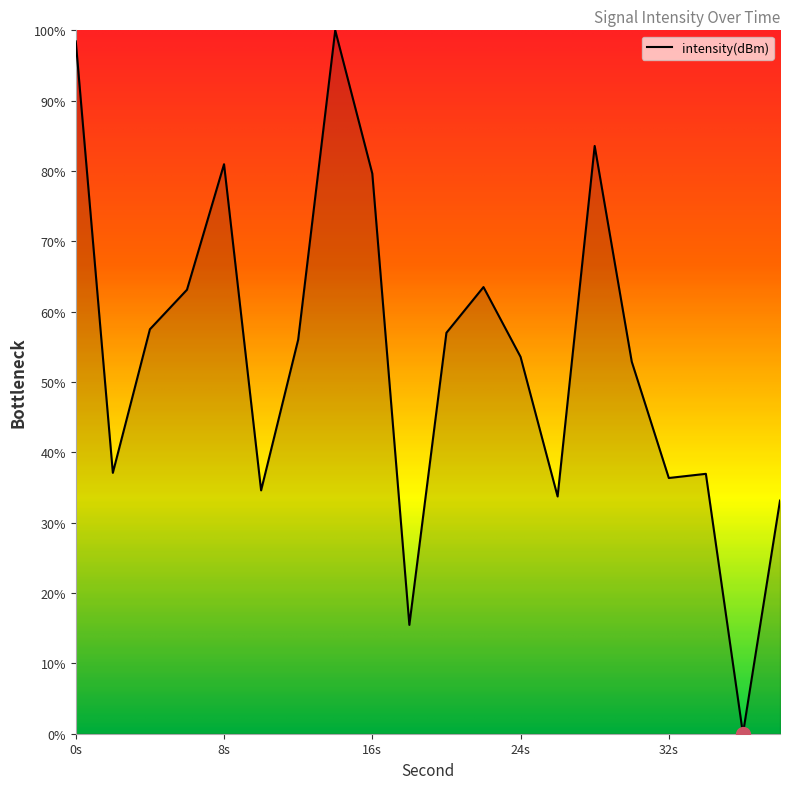

What is the difference between the maximum and minimum values?

100.0